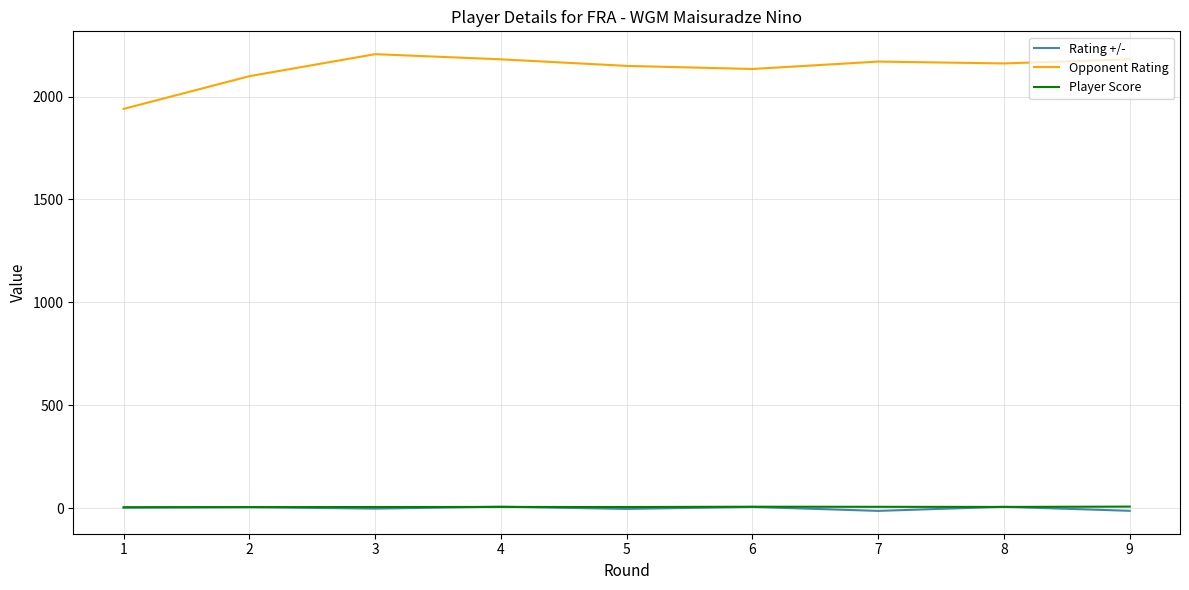

Is the value of Player Score at 9 greater than the value of Opponent Rating at 9?

No